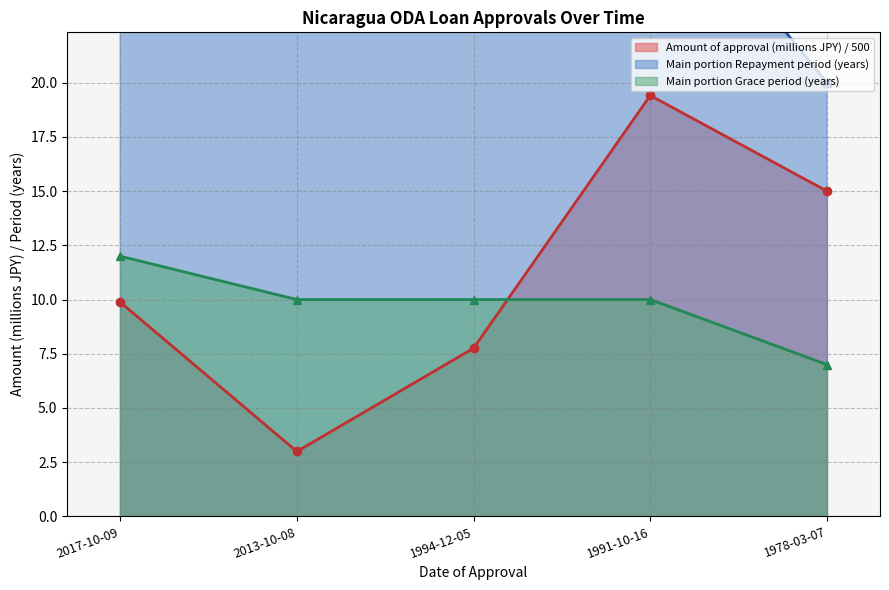

What is the minimum value for Main portion Repayment period (years)?

20.0